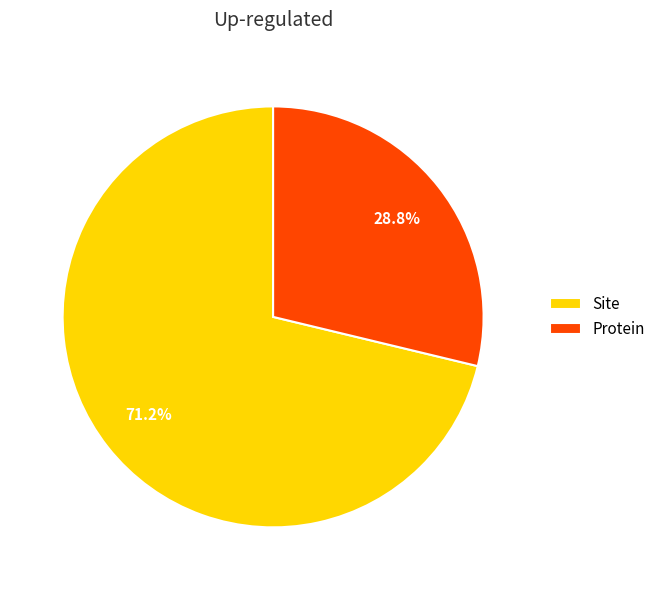

Which slice is the smallest?

Protein